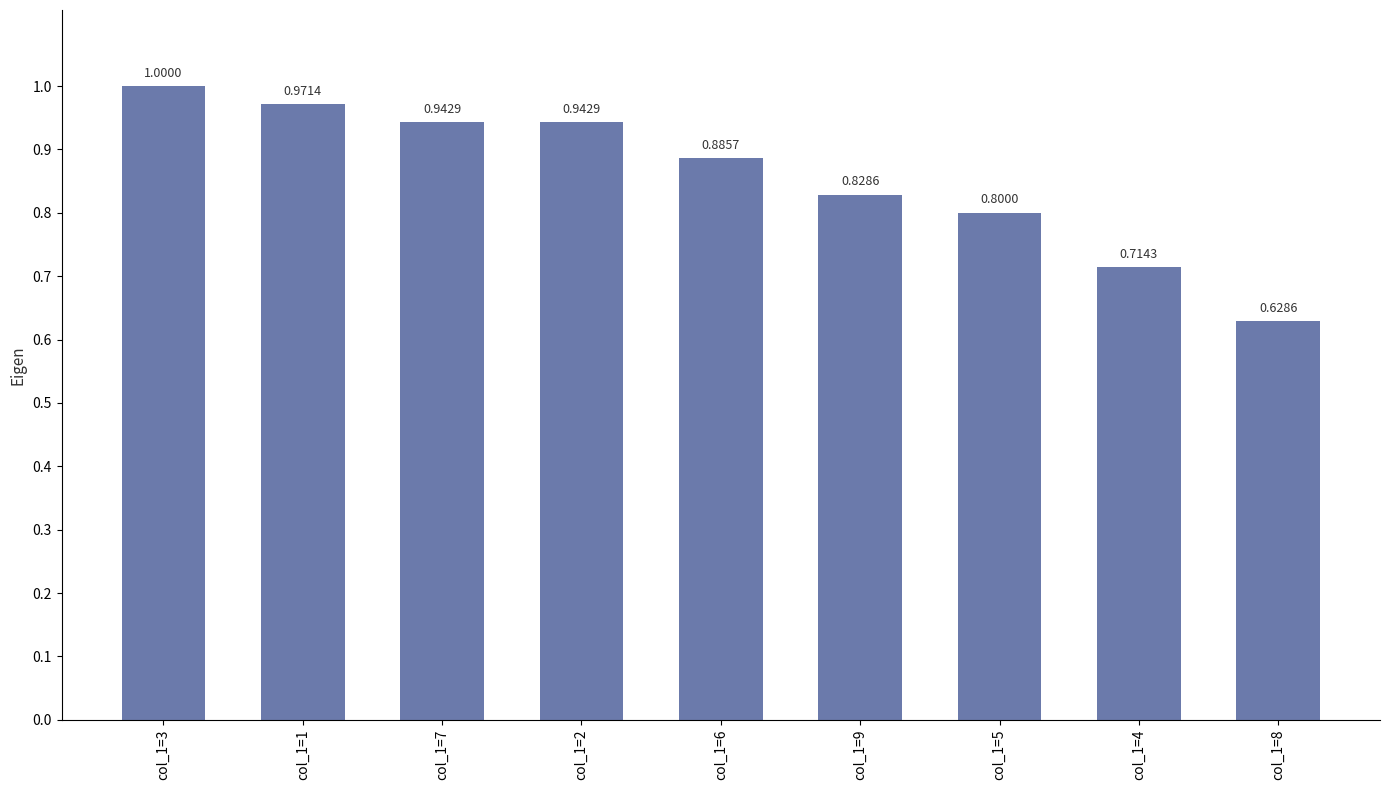

What is the change in value from col_1=3 to col_1=7?

-0.1